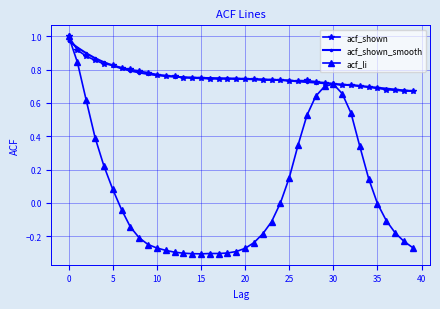

Reading left to right, transcribe all the data shown in this chart.

acf_shown: 1.0	0.9	0.9	0.9	0.8	0.8	0.8	0.8	0.8	0.8	0.8	0.8	0.8	0.8	0.7	0.7	0.7	0.7	0.7	0.7	0.7	0.7	0.7	0.7	0.7	0.7	0.7	0.7	0.7	0.7	0.7	0.7	0.7	0.7	0.7	0.7	0.7	0.7	0.7	0.7
acf_shown_smooth: 1.0	0.9	0.9	0.9	0.8	0.8	0.8	0.8	0.8	0.8	0.8	0.8	0.8	0.8	0.8	0.8	0.7	0.7	0.7	0.7	0.7	0.7	0.7	0.7	0.7	0.7	0.7	0.7	0.7	0.7	0.7	0.7	0.7	0.7	0.7	0.7	0.7	0.7	0.7	0.7
acf_li: 1.0	0.8	0.6	0.4	0.2	0.1	-0.0	-0.1	-0.2	-0.2	-0.3	-0.3	-0.3	-0.3	-0.3	-0.3	-0.3	-0.3	-0.3	-0.3	-0.3	-0.2	-0.2	-0.1	-0.0	0.2	0.3	0.5	0.6	0.7	0.7	0.7	0.5	0.3	0.1	-0.0	-0.1	-0.2	-0.2	-0.3